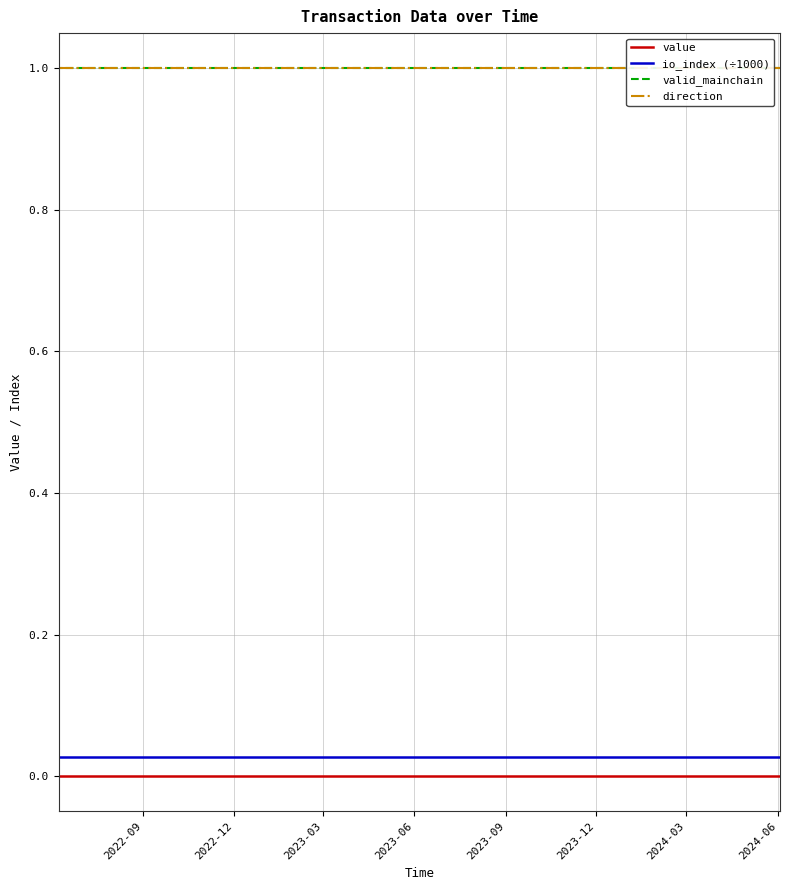

Is the value of direction at 8 greater than the value of io_index (÷1000) at 2022-09?

Yes